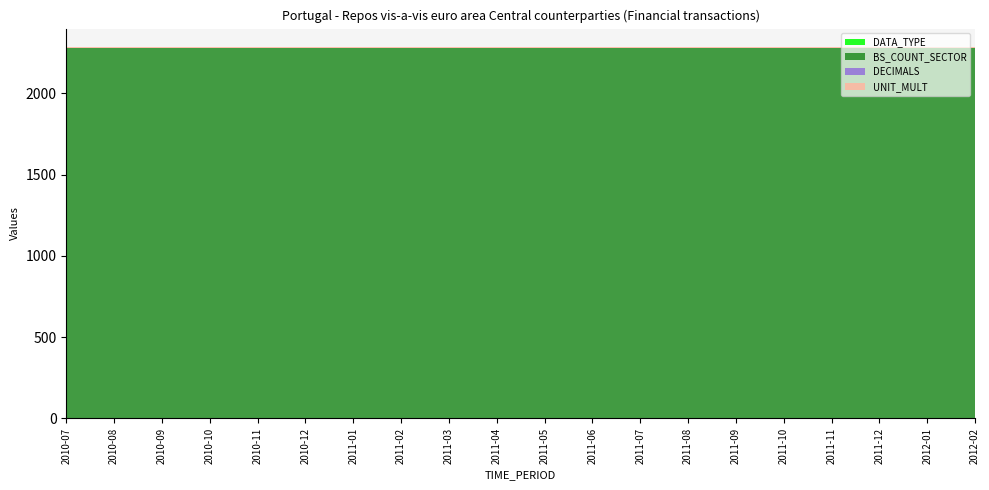

Reading left to right, list all the values displayed in this chart.

DATA_TYPE: 4	4	4	4	4	4	4	4	4	4	4	4	4	4	4	4	4	4	4	4
BS_COUNT_SECTOR: 2272	2272	2272	2272	2272	2272	2272	2272	2272	2272	2272	2272	2272	2272	2272	2272	2272	2272	2272	2272
DECIMALS: 2	2	2	2	2	2	2	2	2	2	2	2	2	2	2	2	2	2	2	2
UNIT_MULT: 6	6	6	6	6	6	6	6	6	6	6	6	6	6	6	6	6	6	6	6